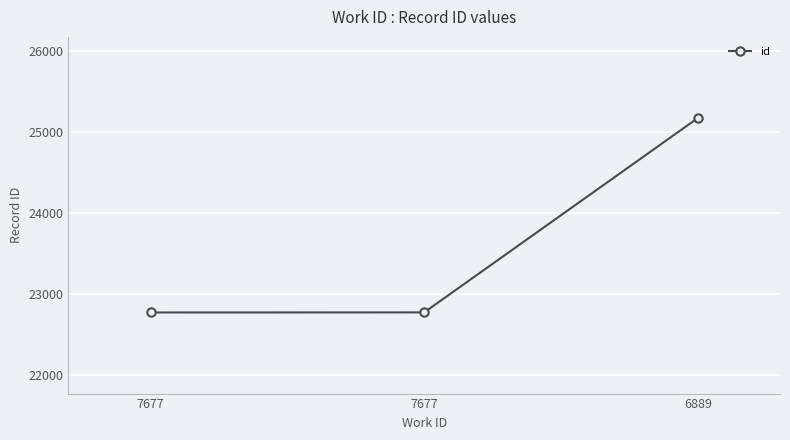

Is this an area chart (filled region under the line)?

No